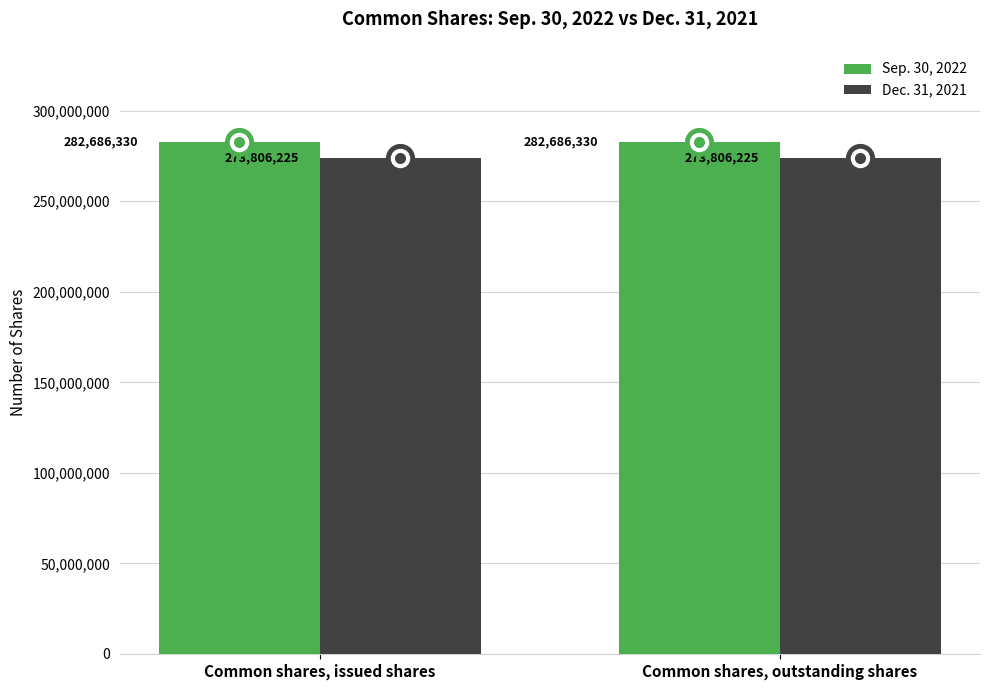

Reading left to right, list all the values displayed in this chart.

Sep. 30, 2022: 282686330	282686330
Dec. 31, 2021: 273806225	273806225